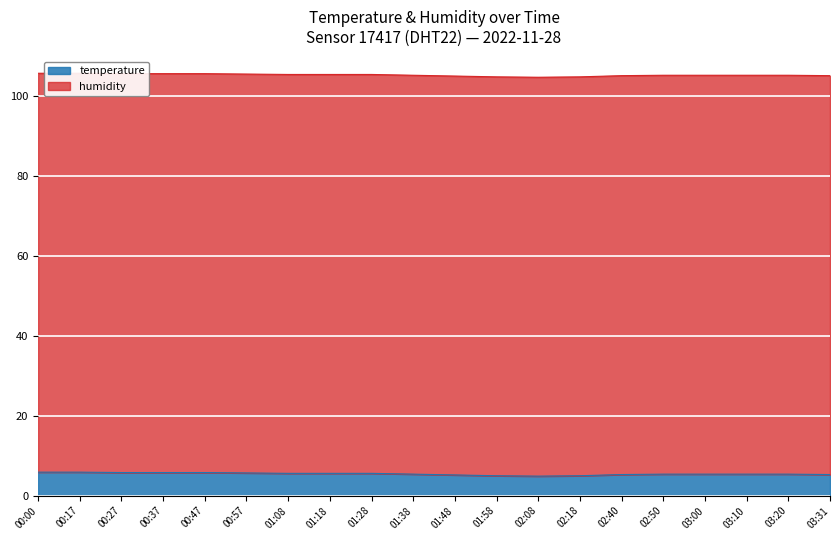

Where does the data first go above 5?

00:00